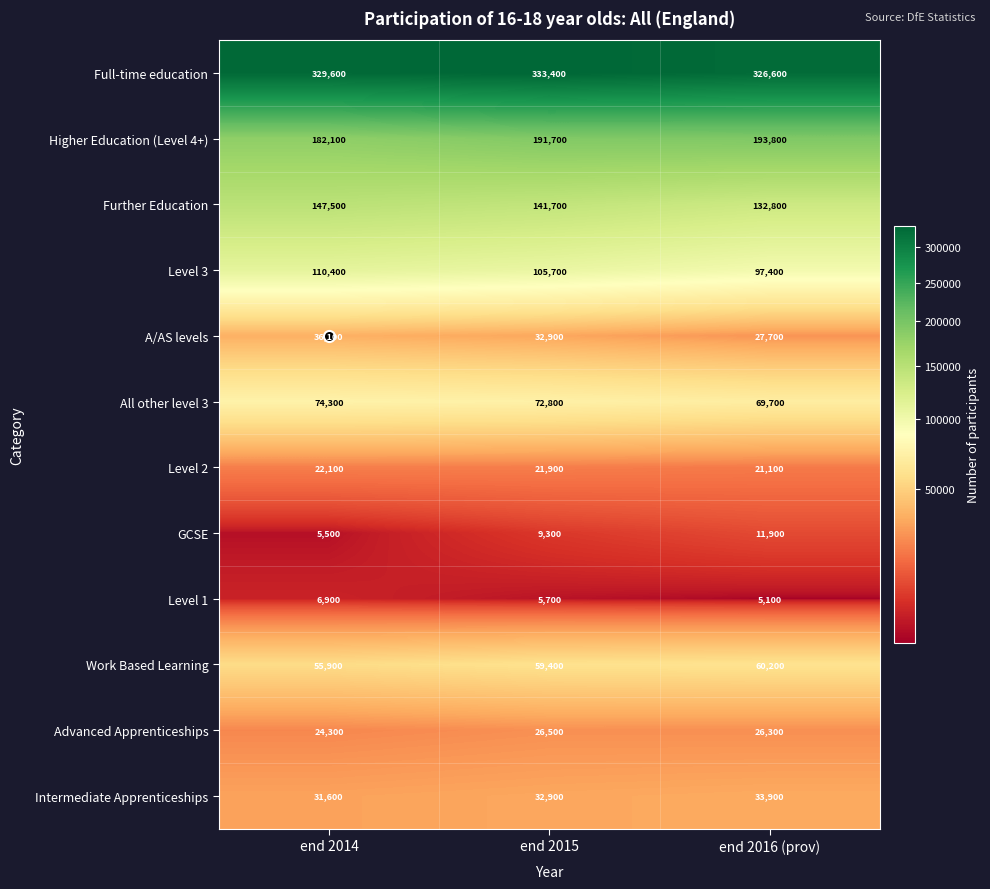

How many series are shown in this chart?

12